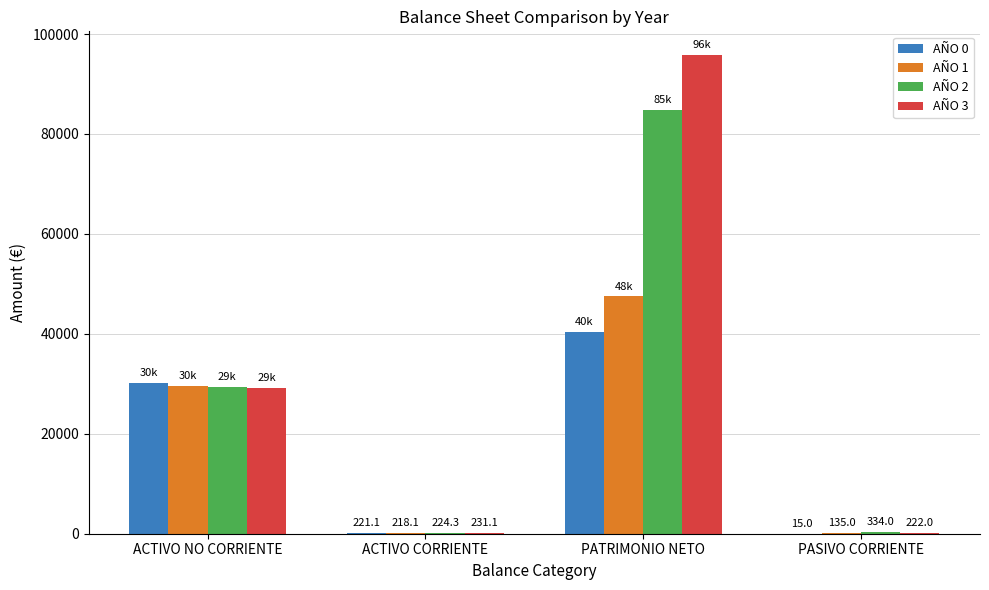

What is the sum of the AÑO 2 values at PATRIMONIO NETO and ACTIVO CORRIENTE?

85054.4